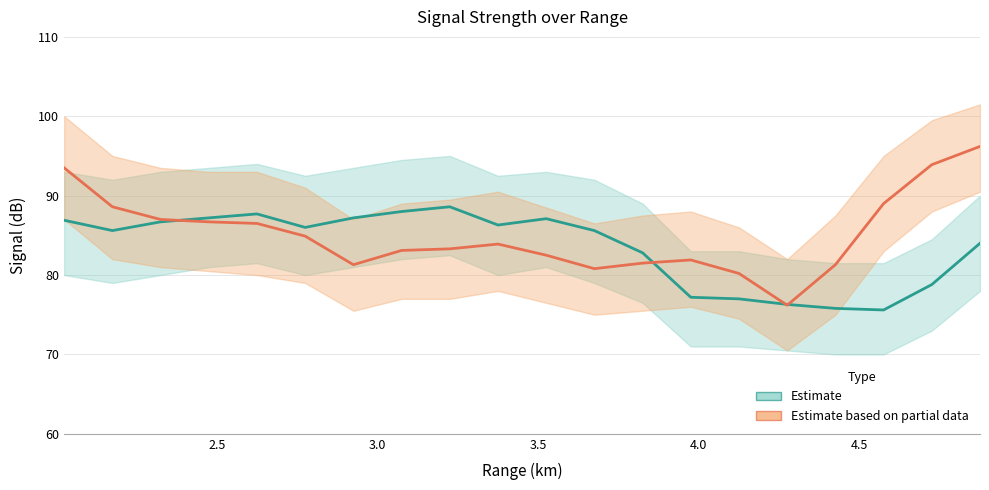

Reading left to right, extract all data points from this chart.

2000/11/21 00:05: 86.9	85.6	86.7	87.2	87.7	86.0	87.2	88.0	88.6	86.3	87.1	85.6	82.8	77.2	77.0	76.3	75.8	75.6	78.8	84.0
2000/11/21 00:15_clean: 93.5	88.6	87.0	86.7	86.5	84.9	81.3	83.1	83.3	83.9	82.5	80.8	81.5	81.9	80.2	76.2	81.3	89.0	93.9	96.2